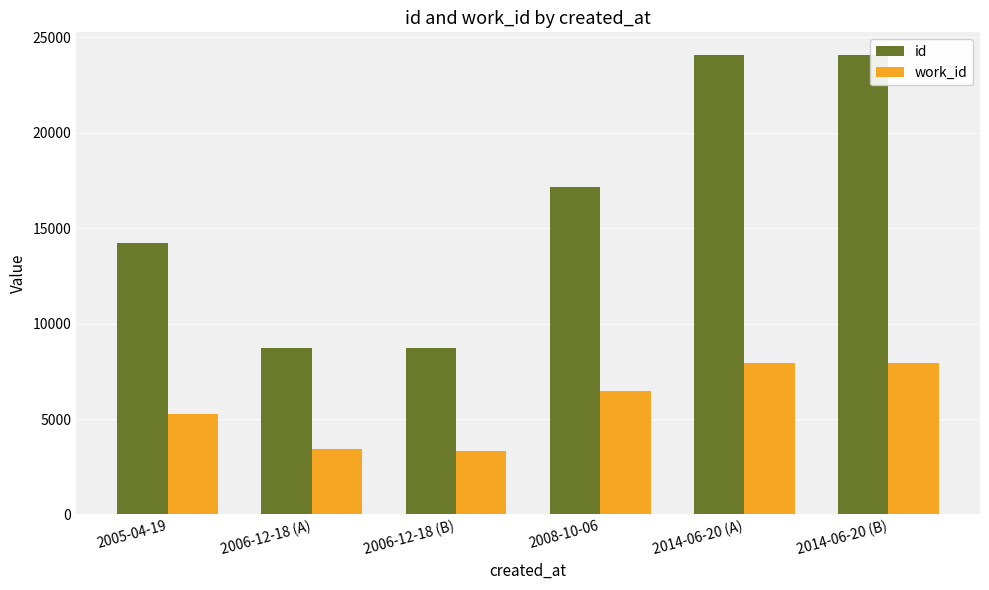

What is the sum of all work_id values?

34373